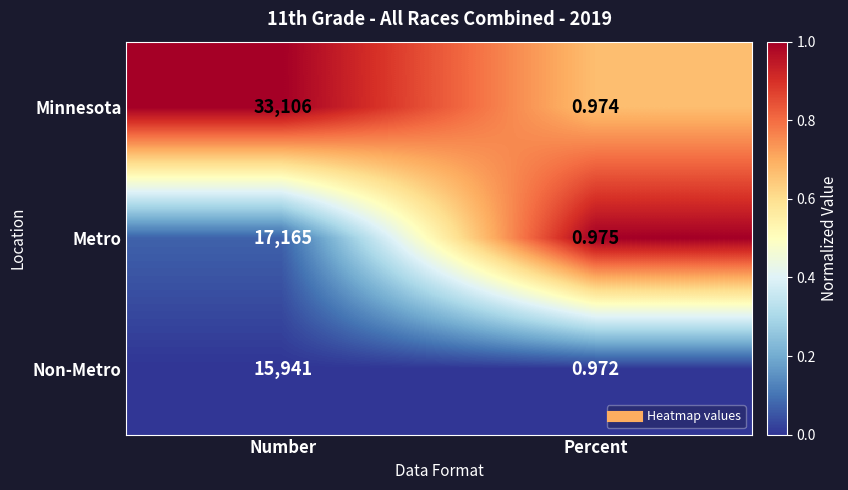

At which category does the chart reach its peak across all series?

Number